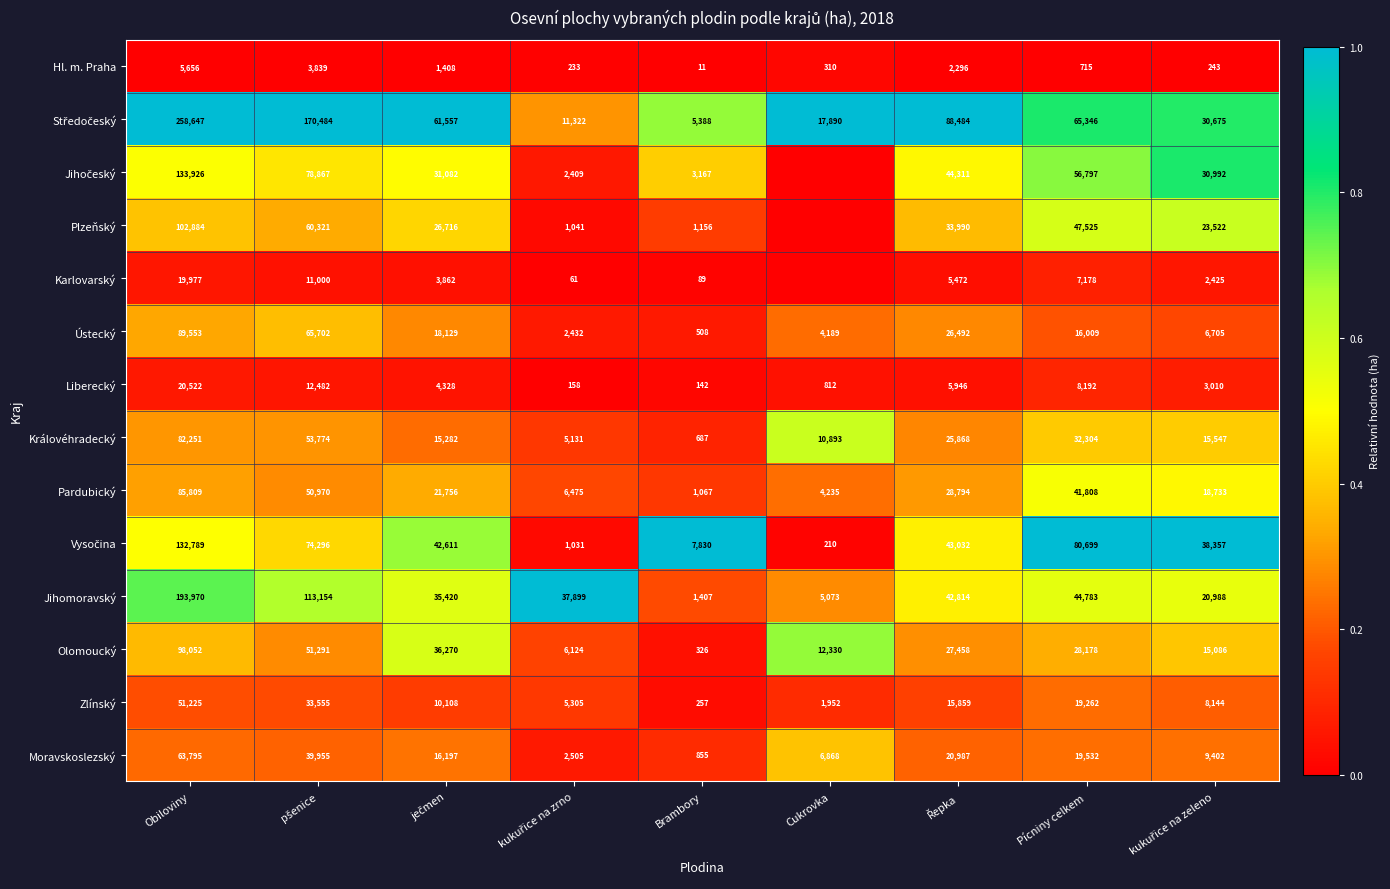

What is the average value of the Liberecký series?

6177